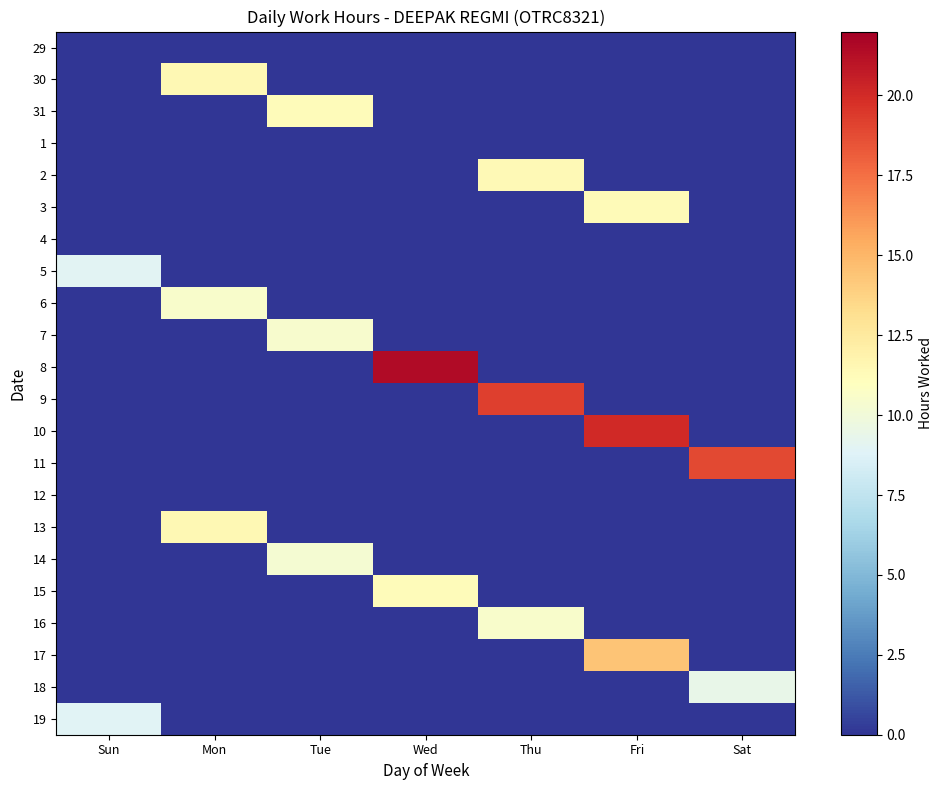

Count the number of data series in this chart.

22